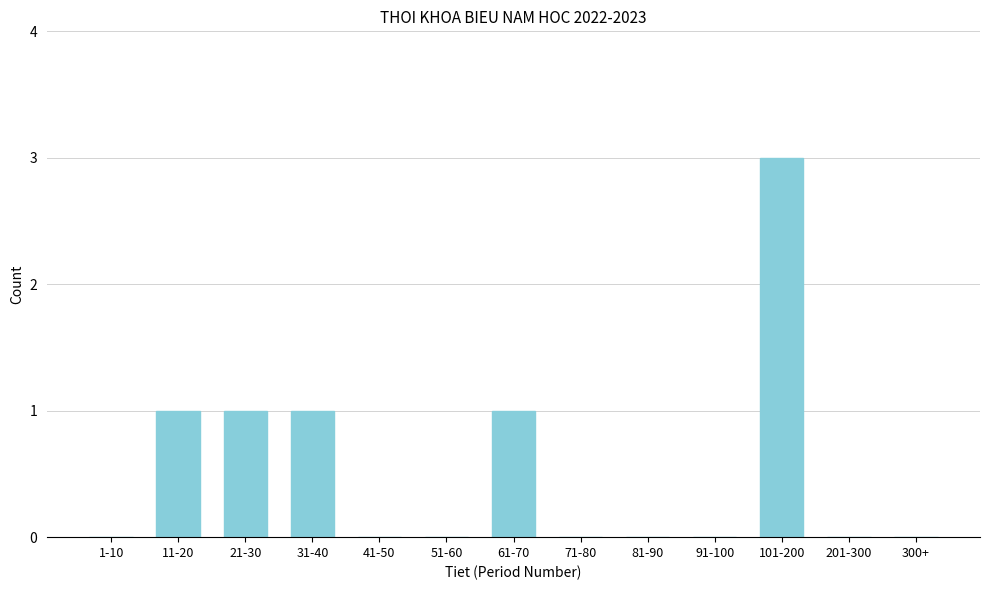

Reading left to right, list all the values displayed in this chart.

1-10=0	11-20=1	21-30=1	31-40=1	41-50=0	51-60=0	61-70=1	71-80=0	81-90=0	91-100=0	101-200=3	201-300=0	300+=0